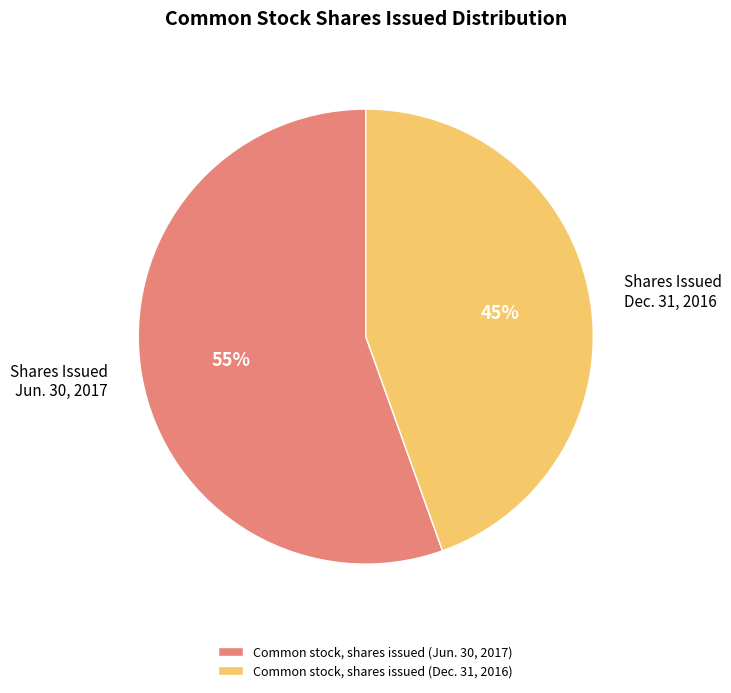

Count the number of slices in the pie.

2